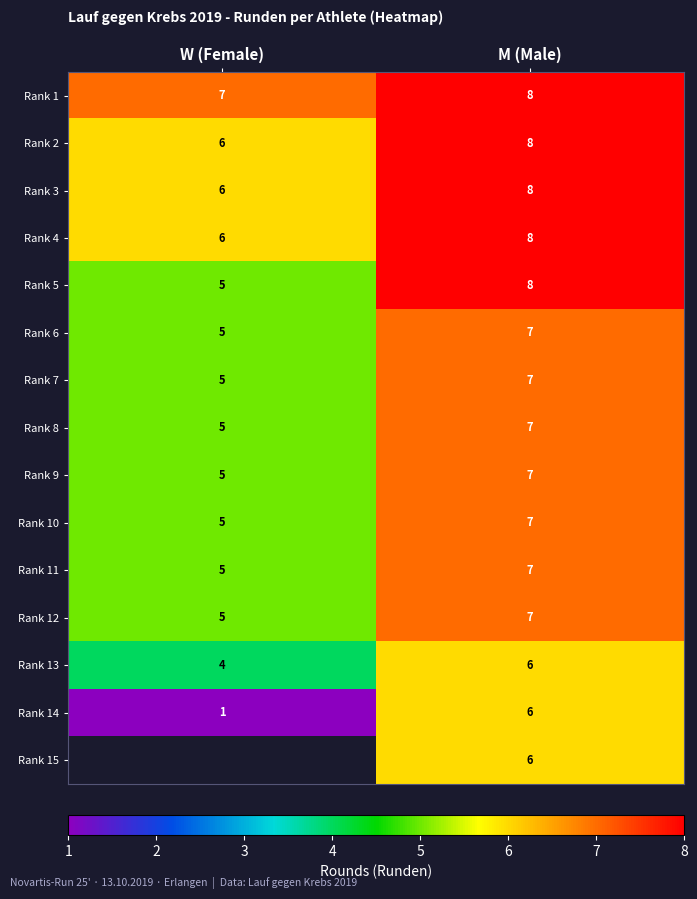

What is the smallest value displayed?

1.0